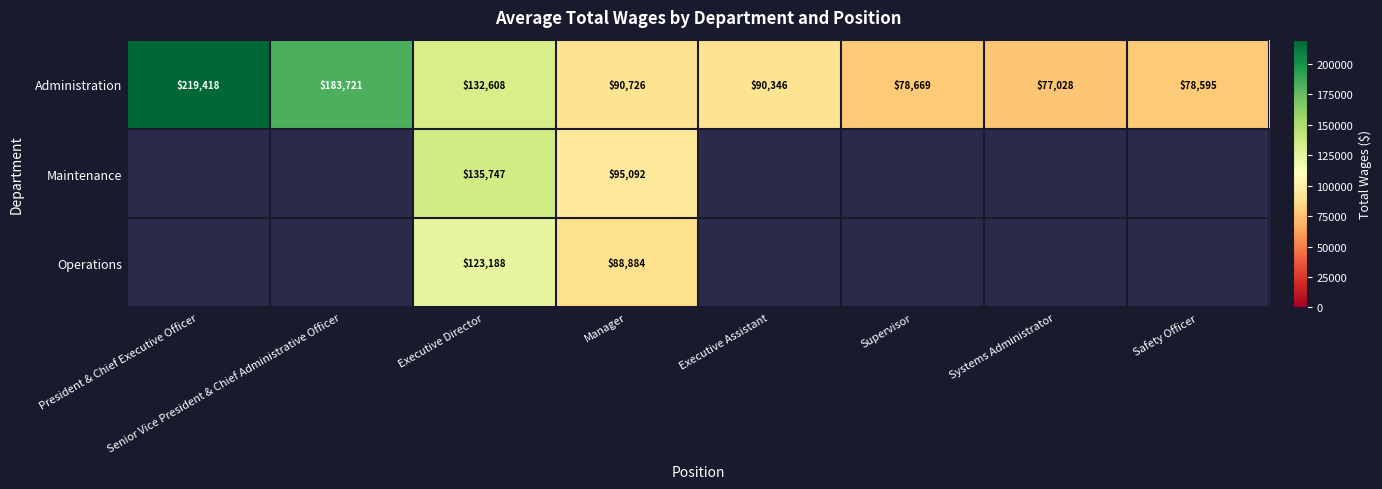

Is it true that Operations equals 32040 at Executive Director?

False